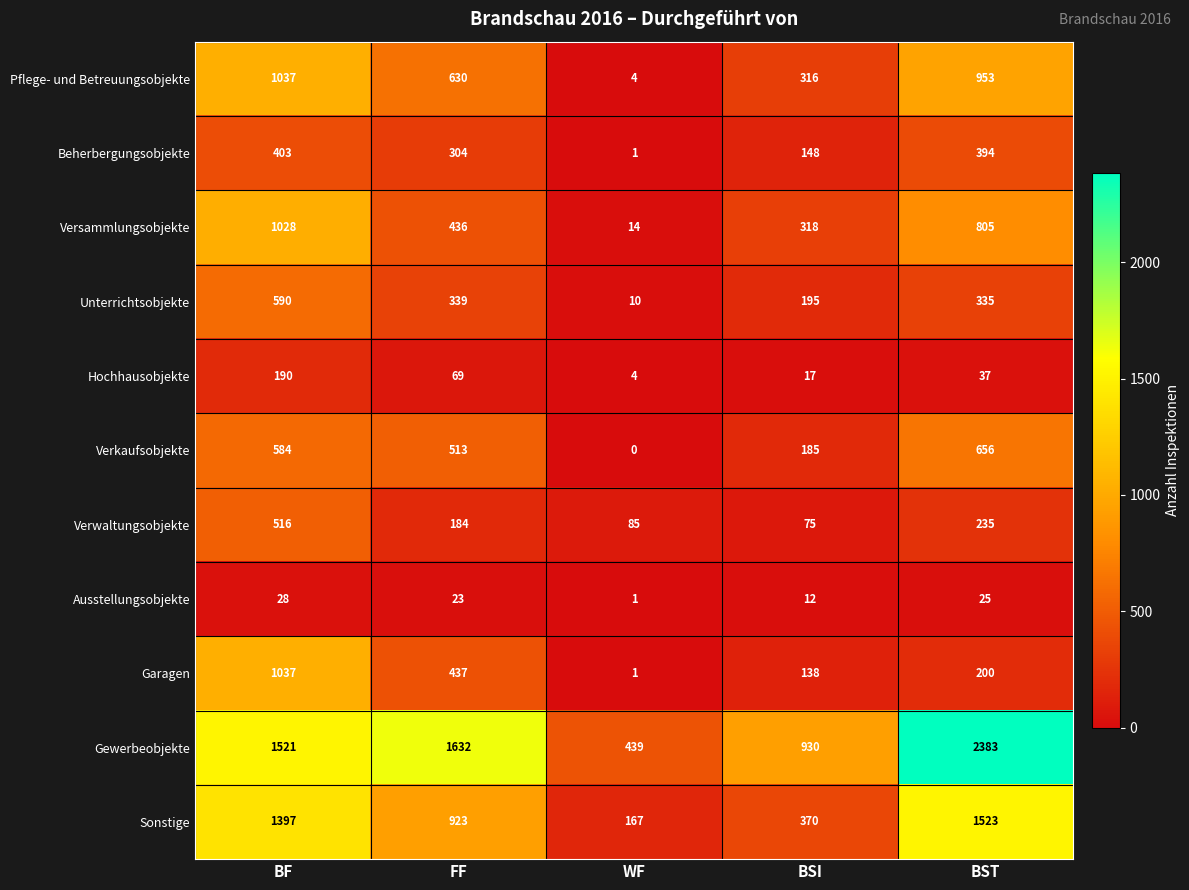

Which series changed the most between BF and BST?

Gewerbeobjekte